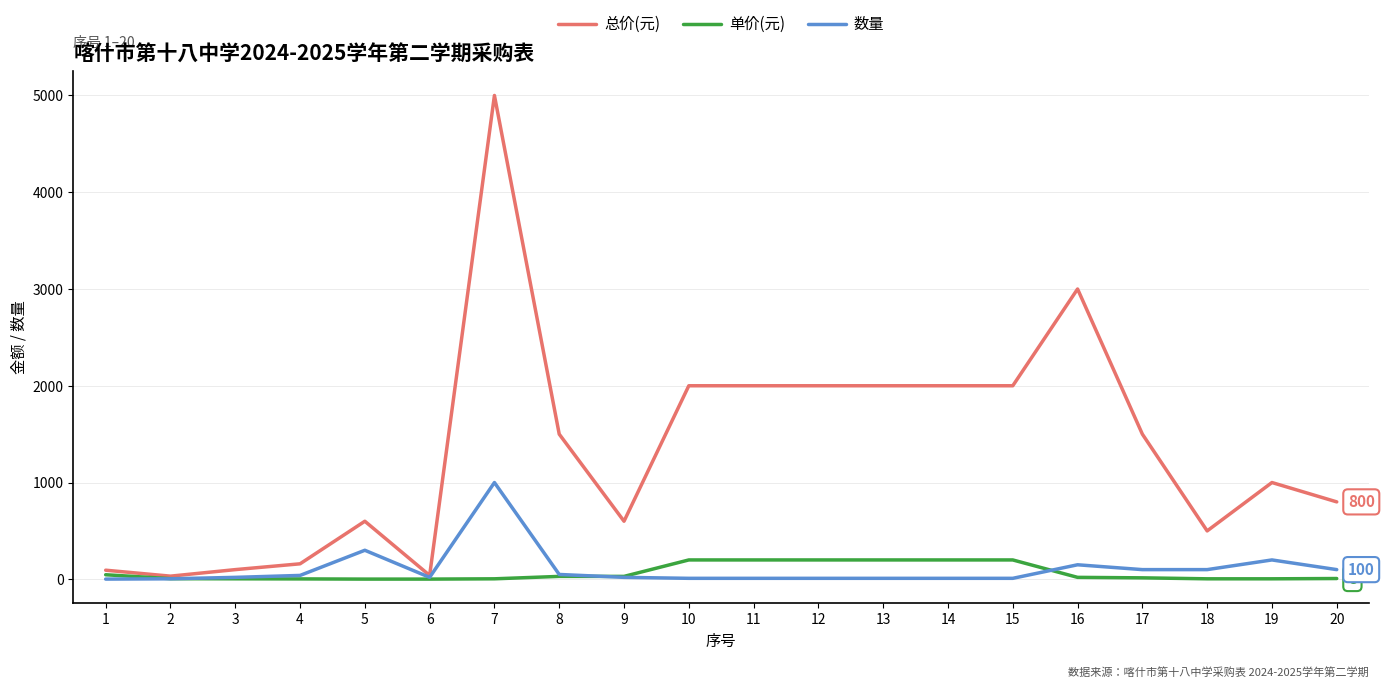

Which series changed the most between 19 and 20?

总价(元)